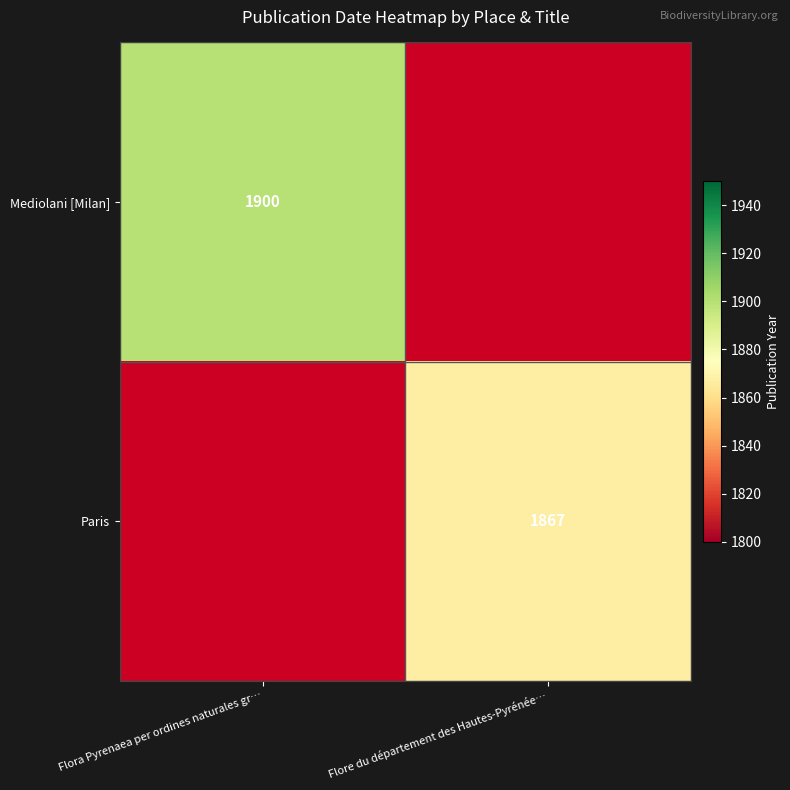

How many series are shown in this chart?

2